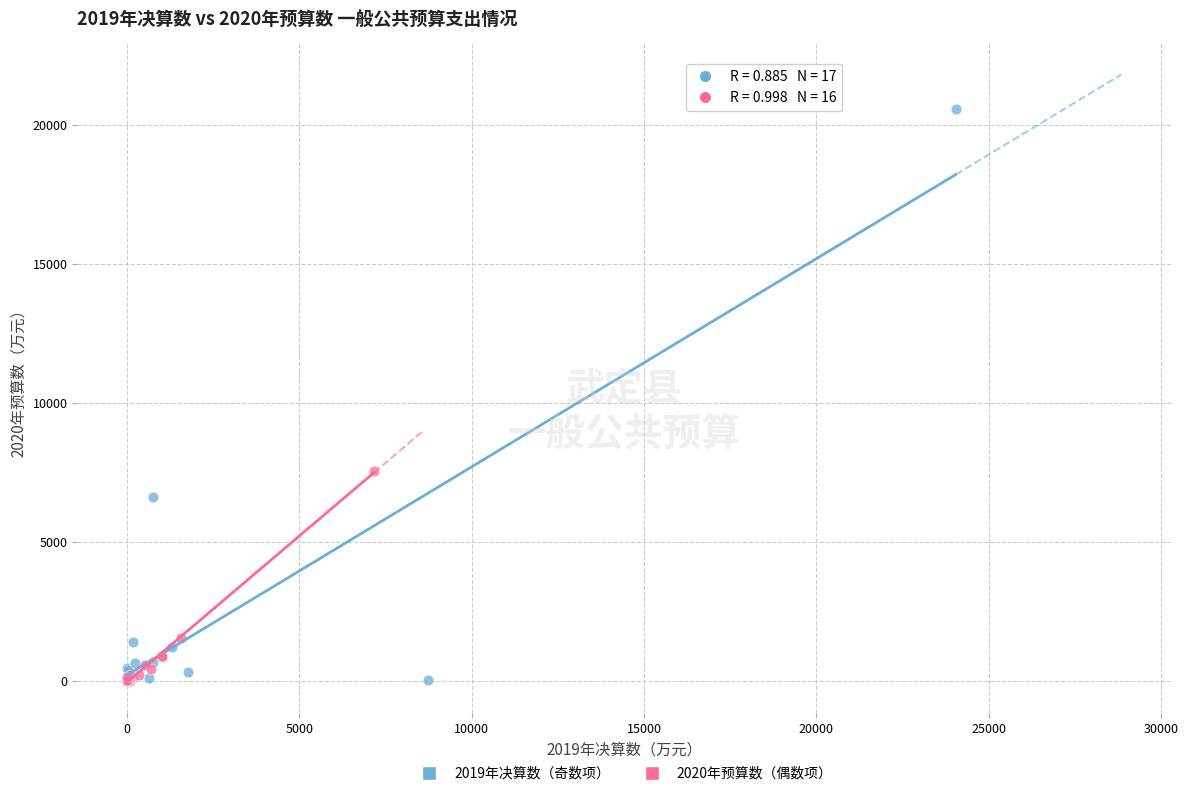

Which series has the largest Y range (max minus min)?

2019年决算数（奇数项）